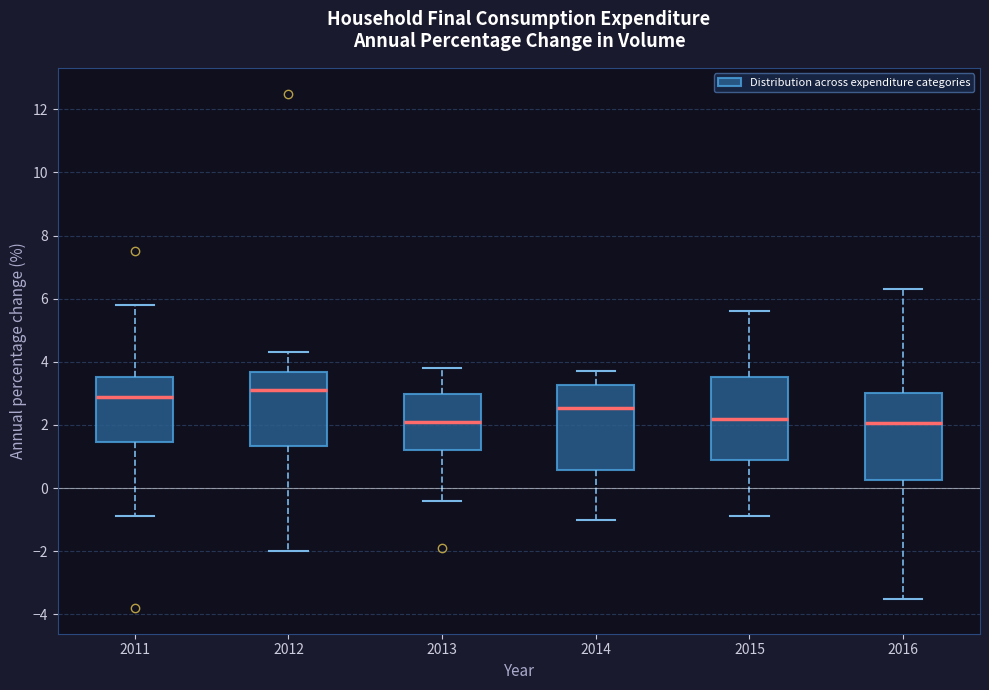

Reading left to right, transcribe this box plot: for each box, give where its median line is, the range the box spans, and where its two whiskers end, as read against the y-axis. The values are not printed on the chart, so give them approximately, as read against the axis.

2011: median 3.0, box 1.4 to 3.6, whiskers -0.8 to 5.8
2012: median 3.2, box 1.4 to 3.6, whiskers -2.0 to 4.4
2013: median 2.2, box 1.2 to 3.0, whiskers -0.4 to 3.8
2014: median 2.6, box 0.6 to 3.2, whiskers -1.0 to 3.8
2015: median 2.2, box 1.0 to 3.6, whiskers -0.8 to 5.6
2016: median 2.0, box 0.2 to 3.0, whiskers -3.4 to 6.4